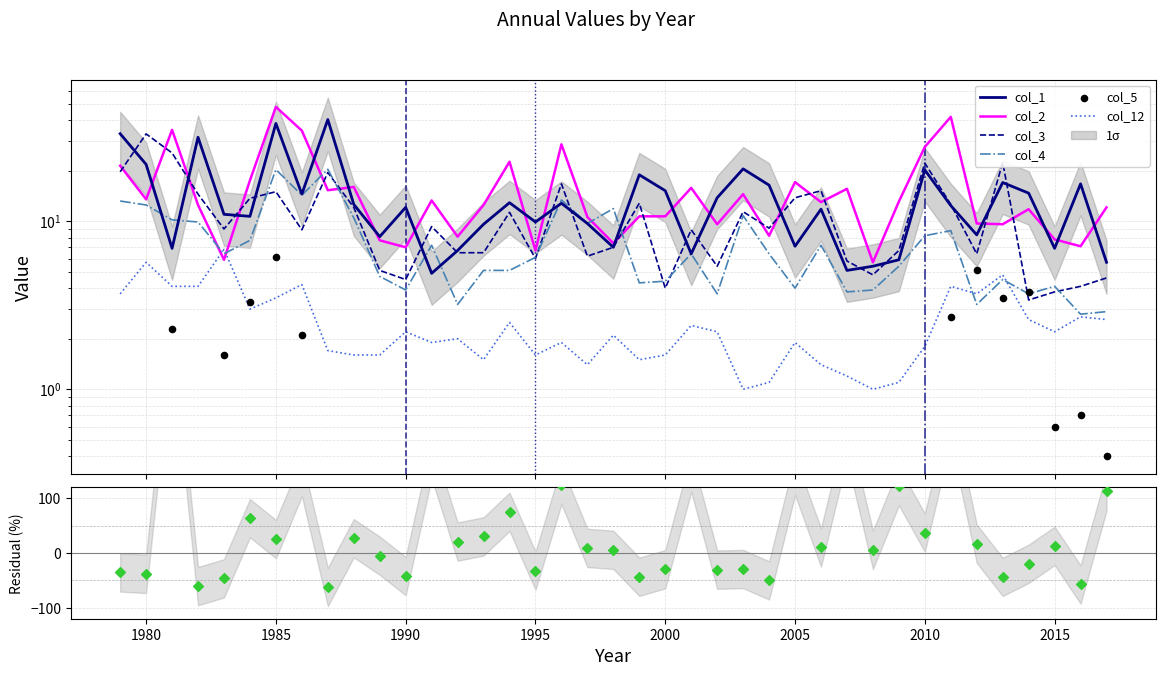

At how many categories does at least one series exceed 40?

3